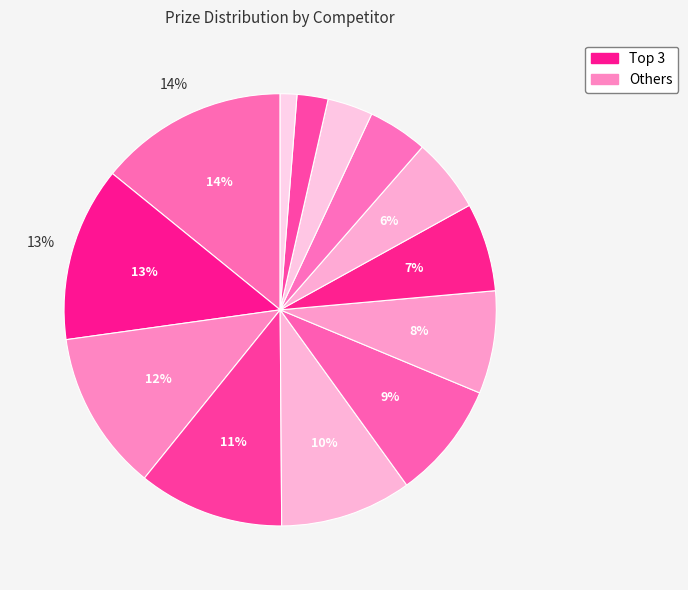

Which category has the biggest portion of the pie?

Sasinski Bartek